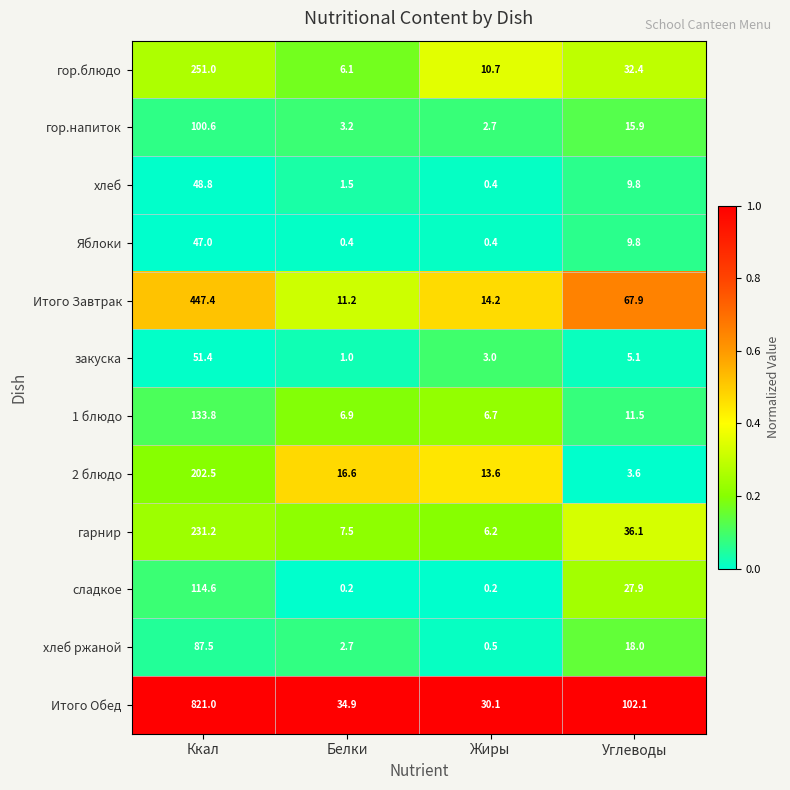

Count the number of categories in the chart.

4